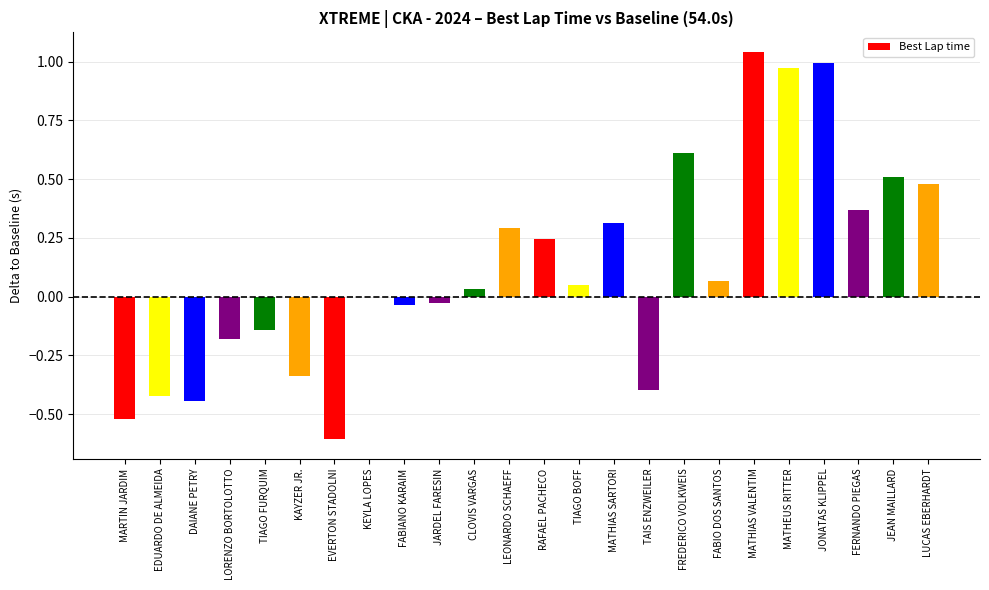

Which category has the highest value across all series?

MATHIAS VALENTIM